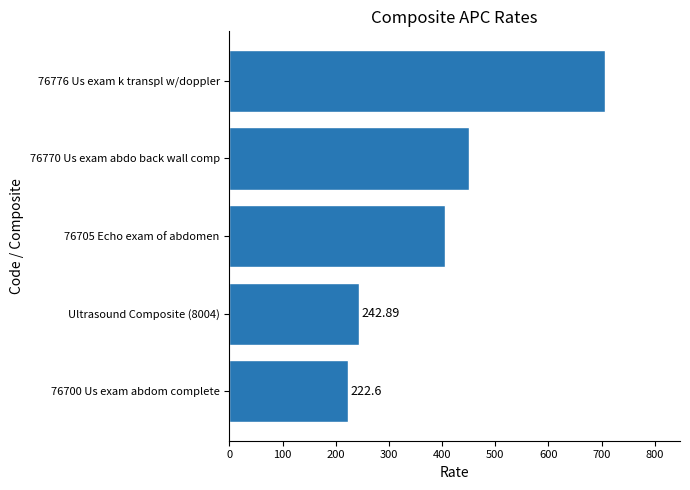

What is the change in value from 76705 Echo exam of abdomen to 76776 Us exam k transpl w/doppler?

+300.5